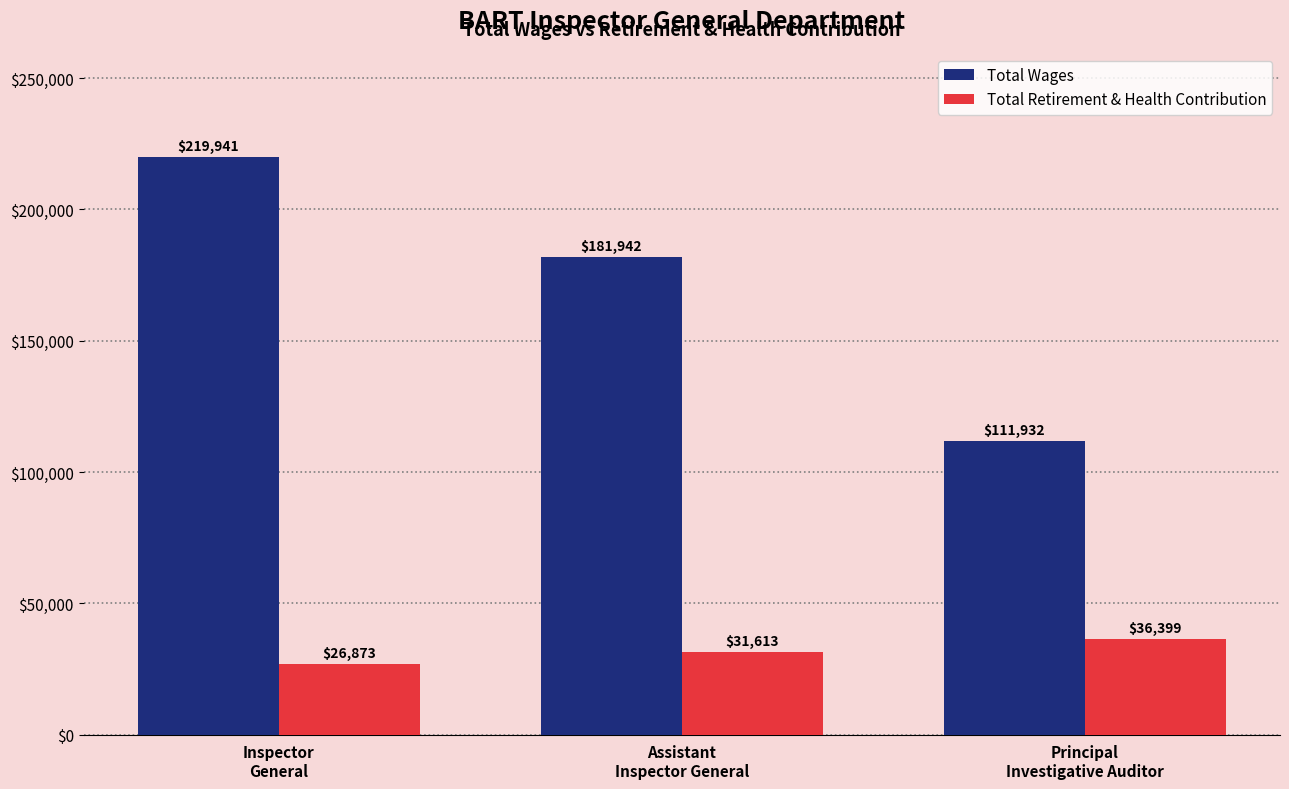

At how many categories does at least one series exceed 90078?

3